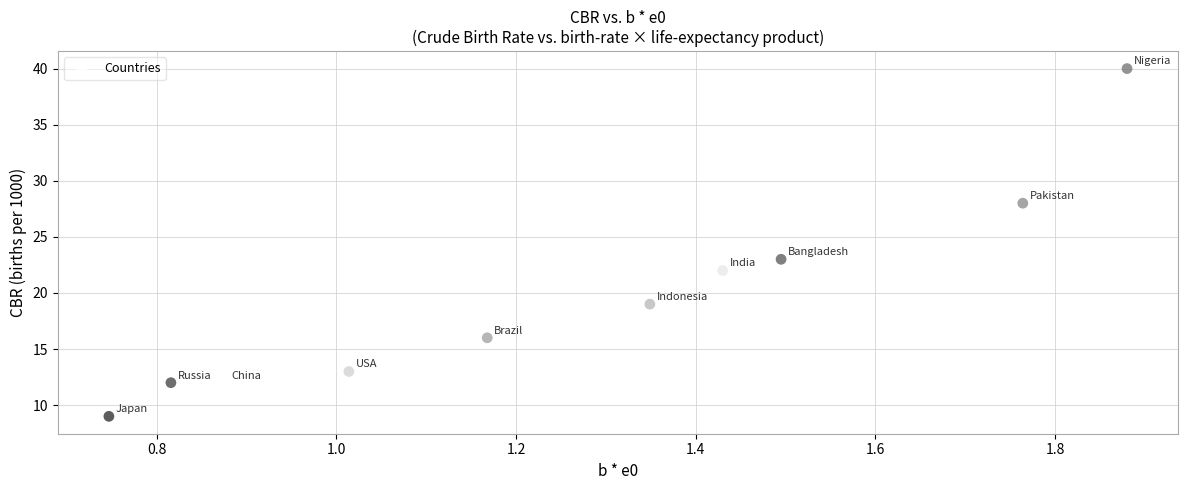

What Y value in the scatter plot is closest to 24?

23